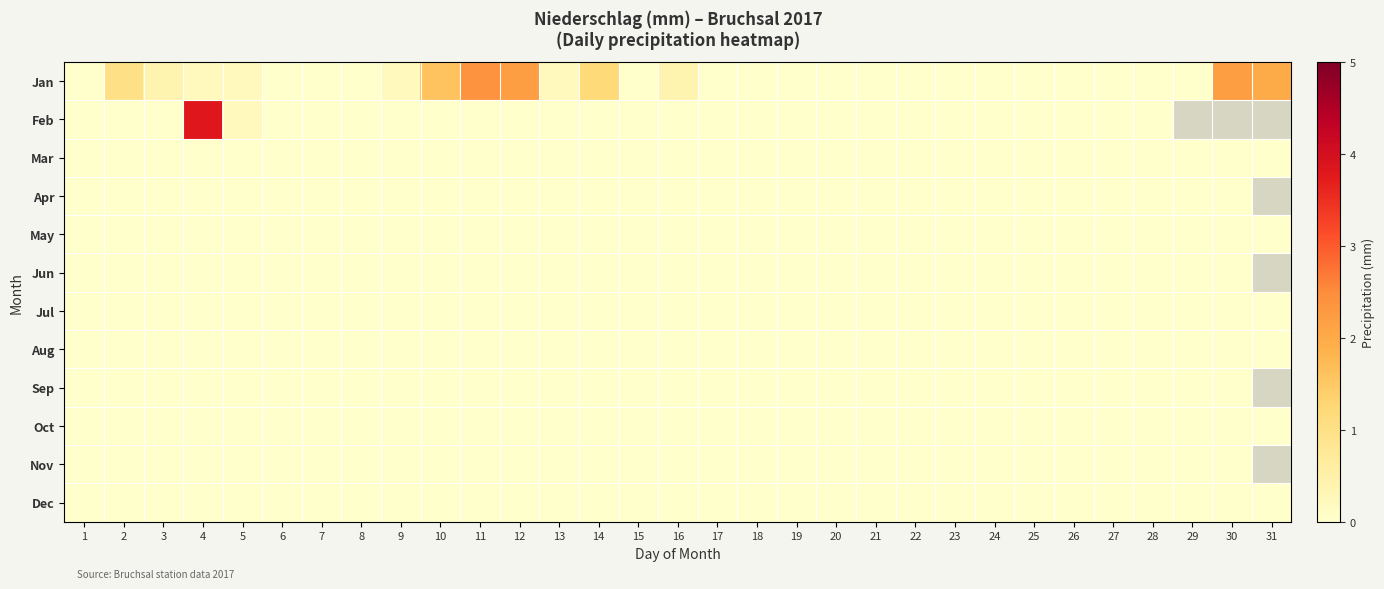

Is the value of Feb at 22 greater than the value of Jan at 12?

No